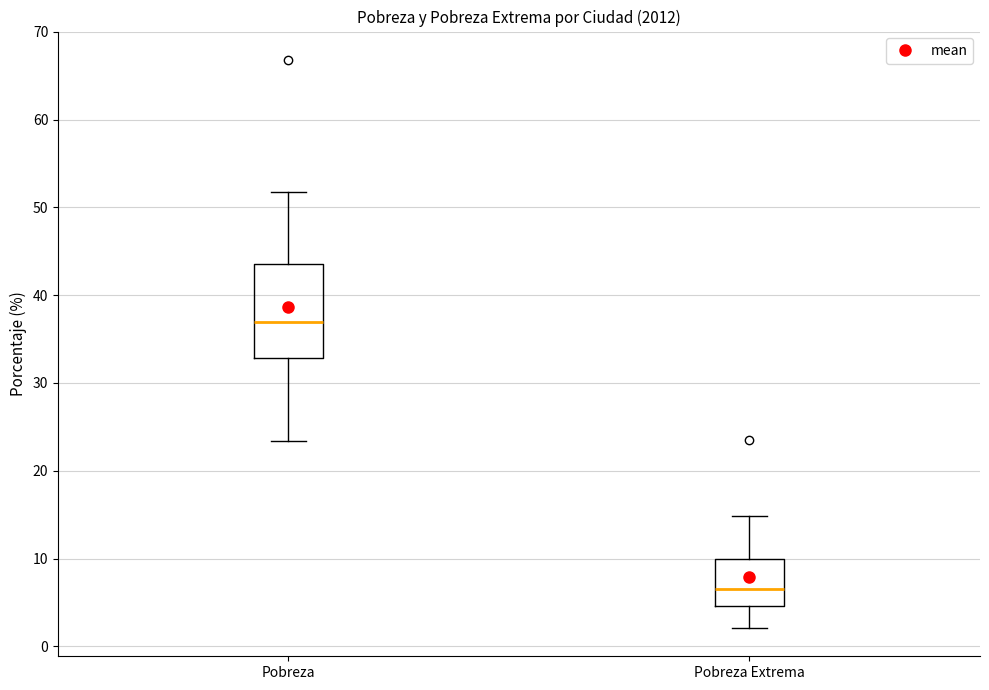

Which box has the highest median line?

Pobreza